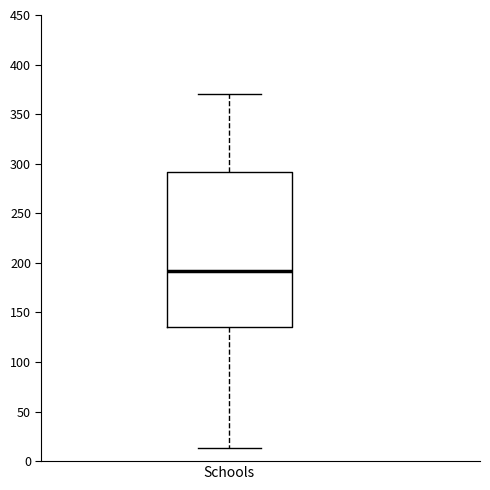

Where does the upper whisker of the box for Schools end on the y-axis? The values are not printed on the chart, so give them approximately, as read against the axis.

370